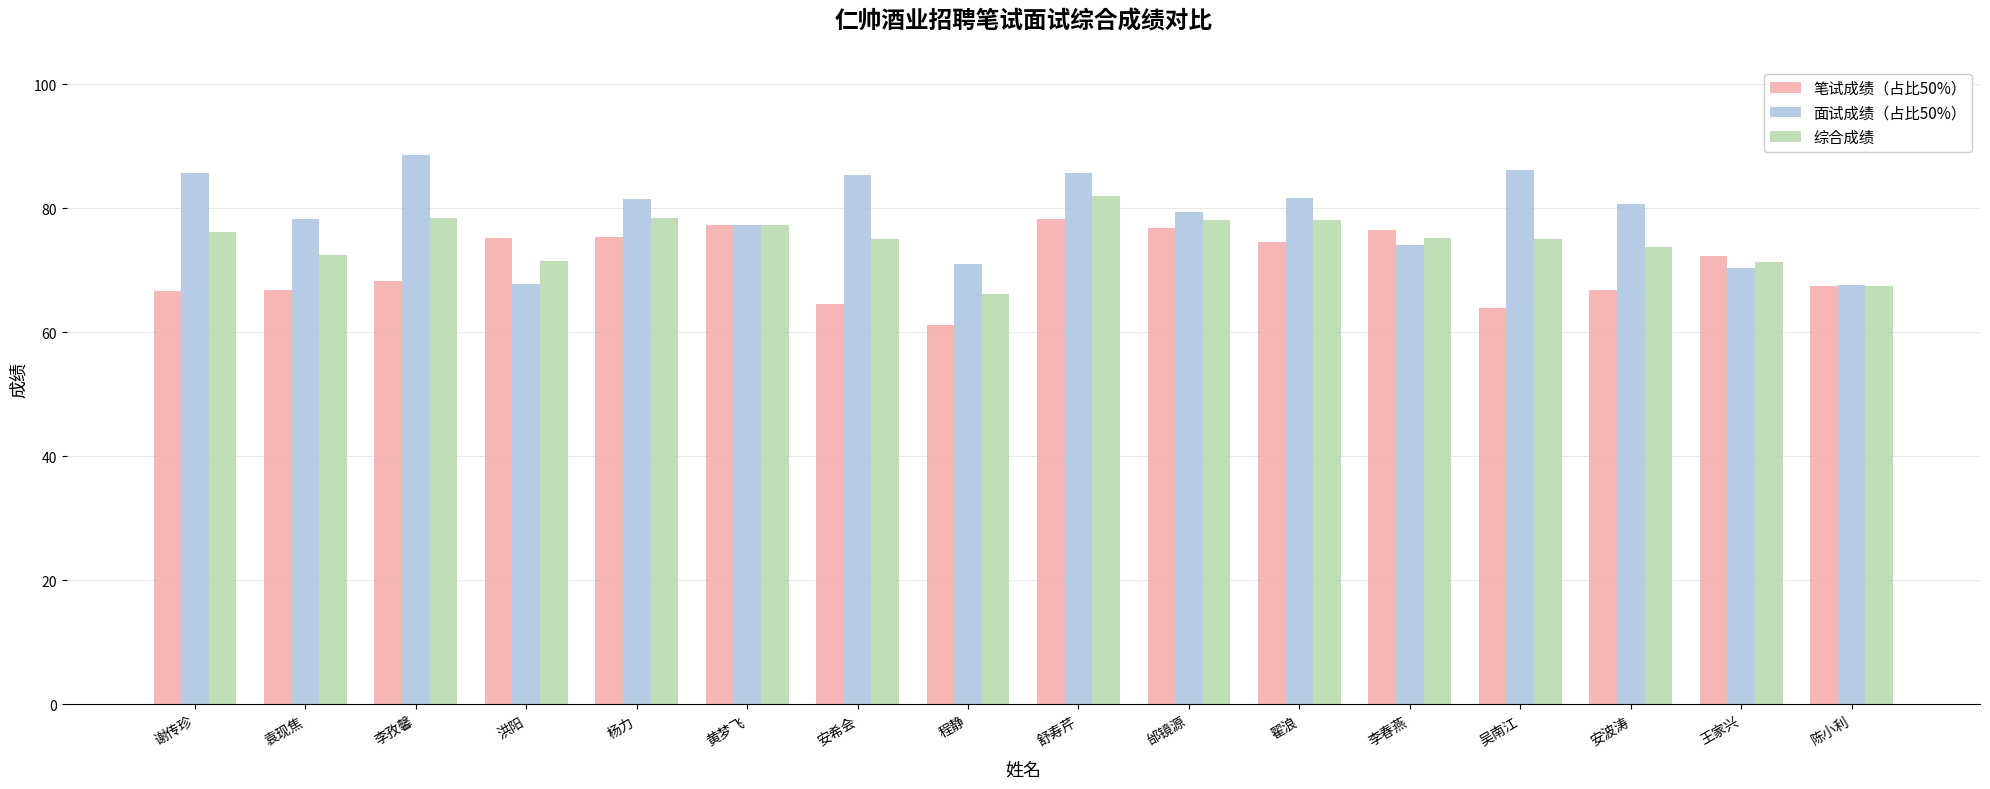

Which label corresponds to the largest value in the chart?

李孜馨